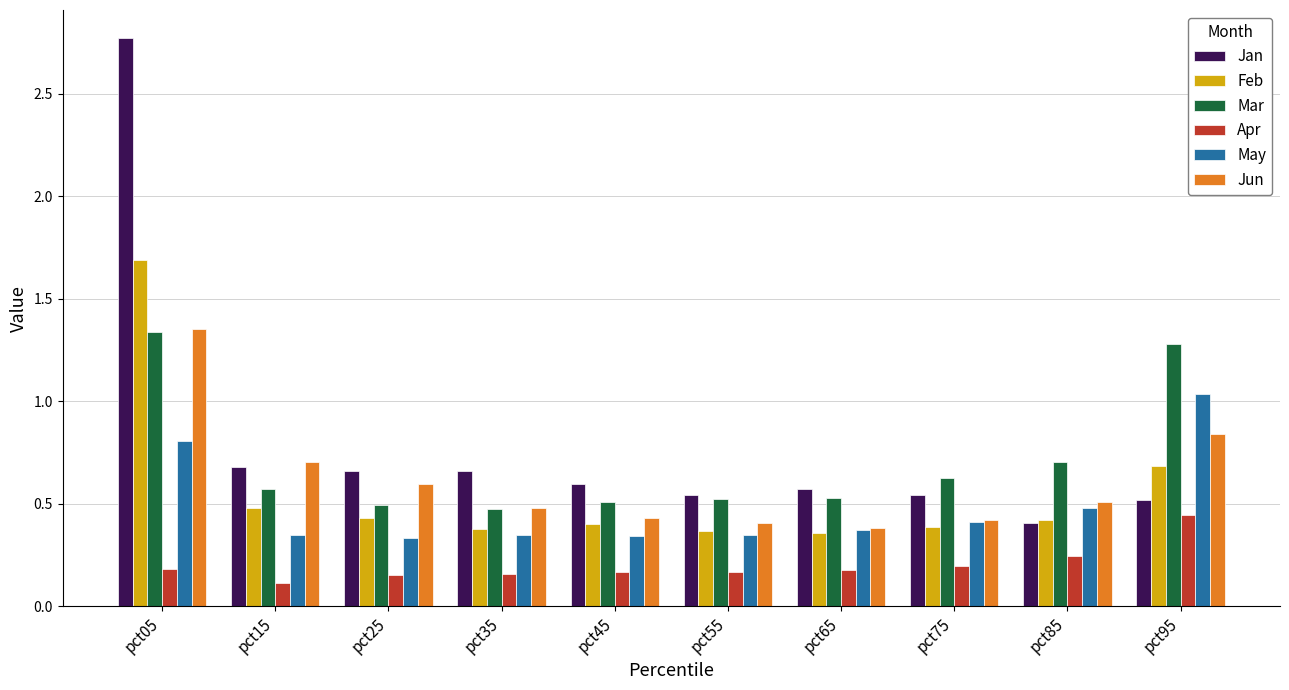

What is the sum of all May values?

4.8